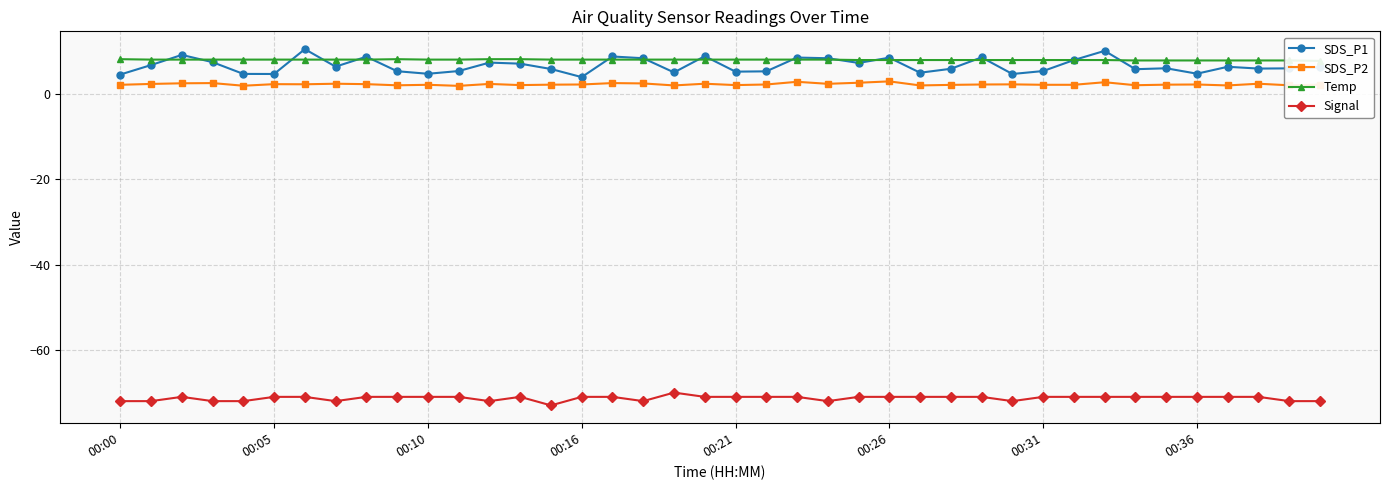

Is this an area chart (filled region under the line)?

No